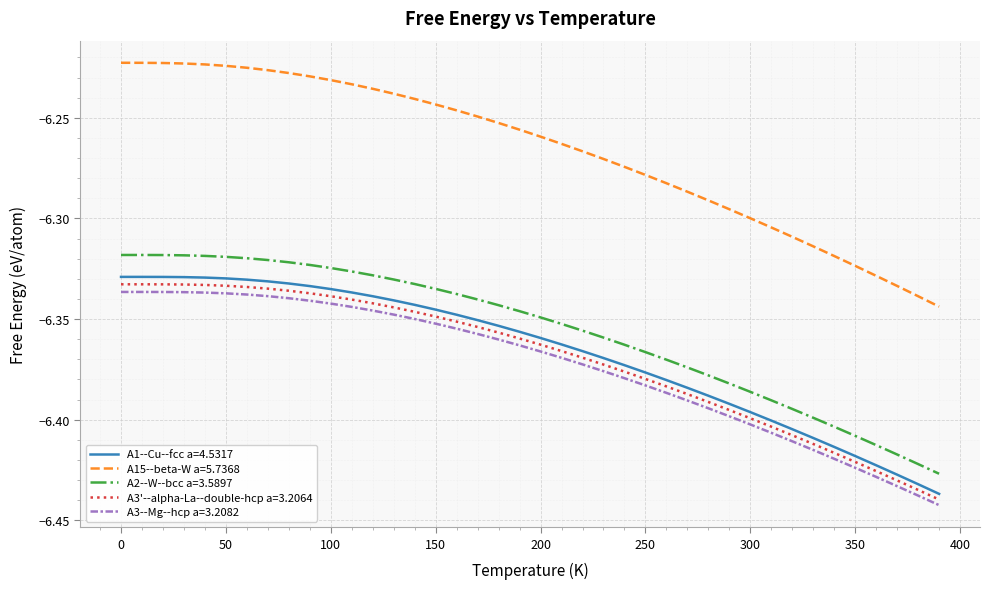

True or false: A1--Cu--fcc a=4.5317 and A3'--alpha-La--double-hcp a=3.2064 cross at least once.

False